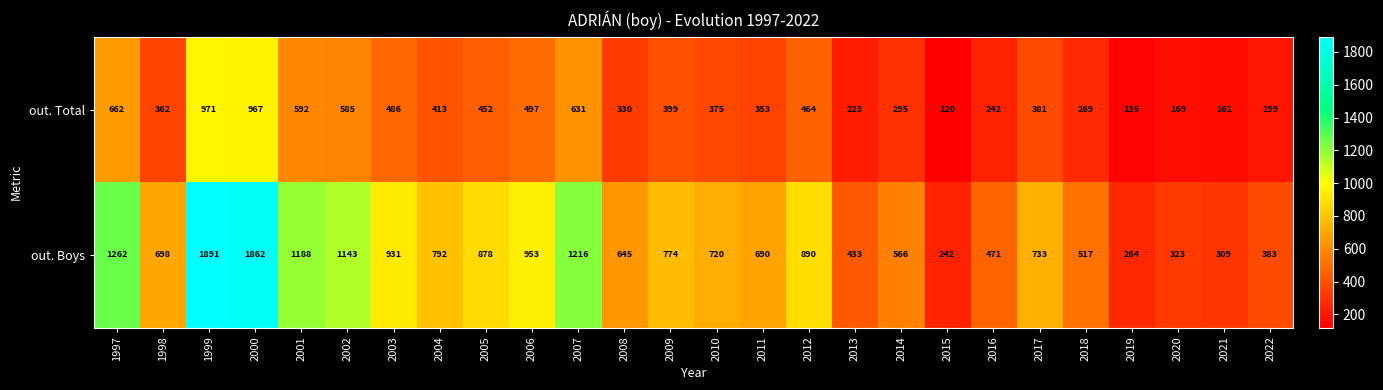

What value does the out. Total series have at 2010?

375